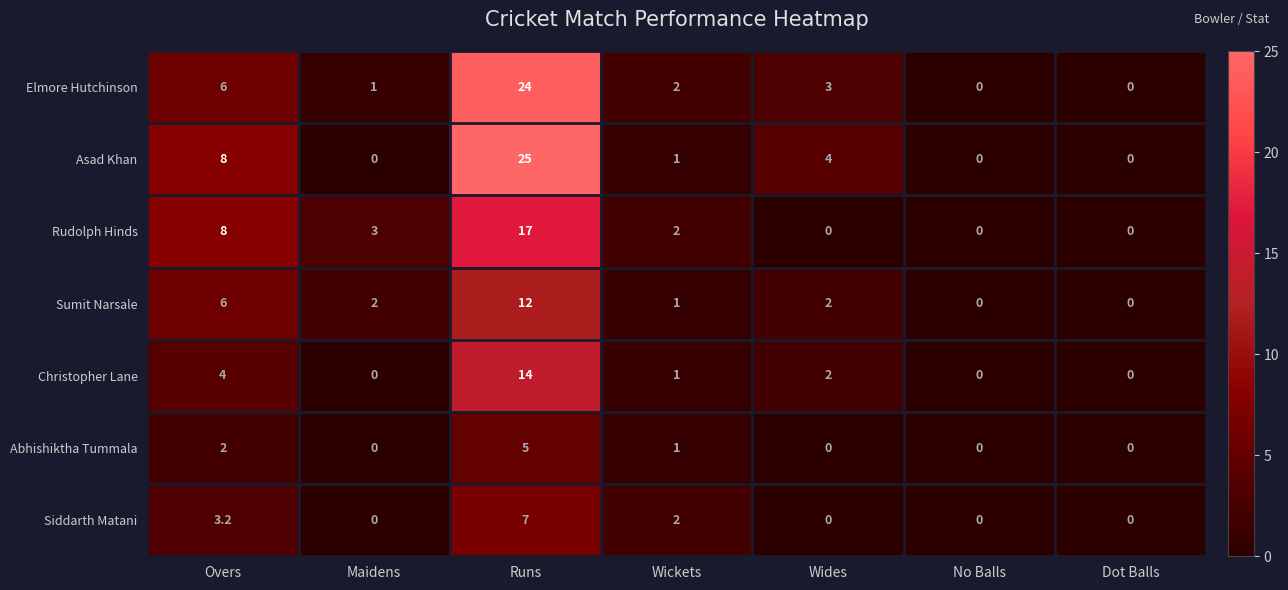

Where is Elmore Hutchinson nearest to the value 12?

Overs